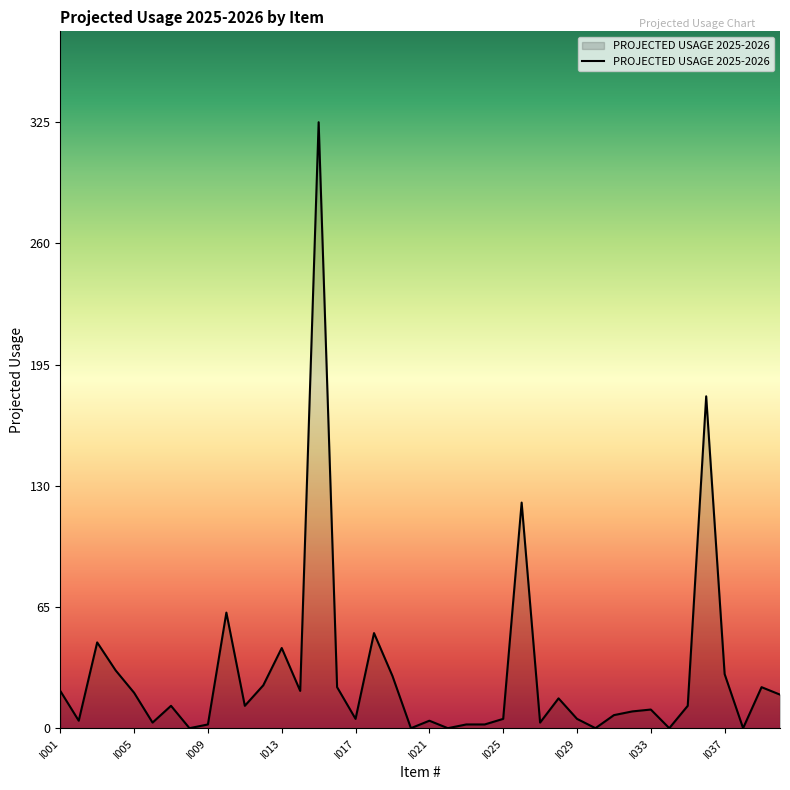

What is the maximum value shown in the chart?

325